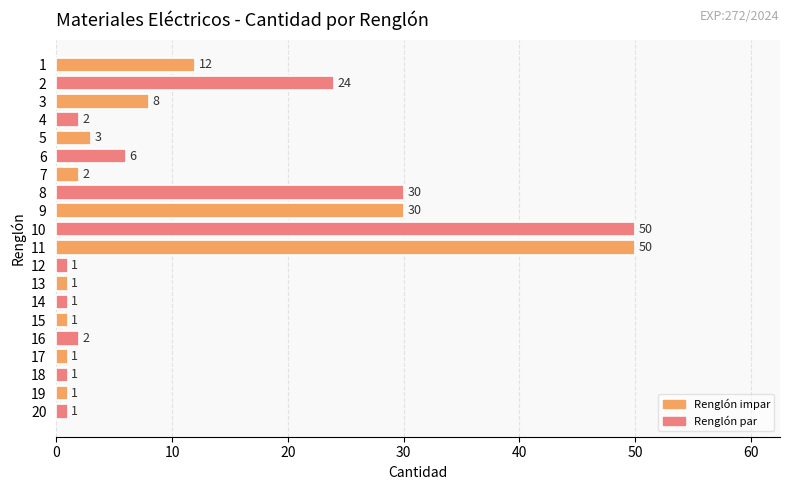

What is the difference between the maximum and minimum values?

49